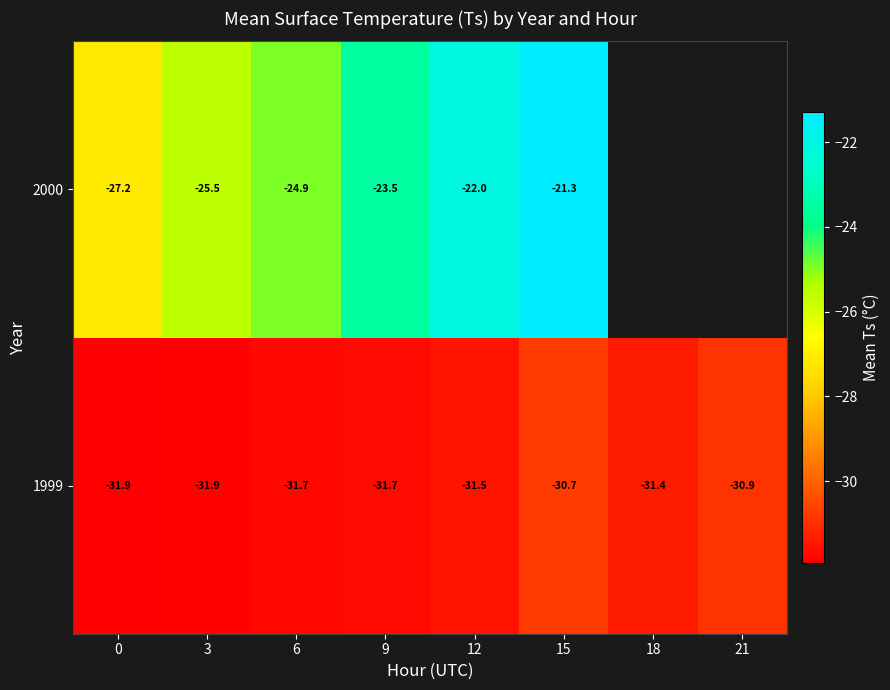

What is the sum of the 2000 values at 9 and 6?

-48.4